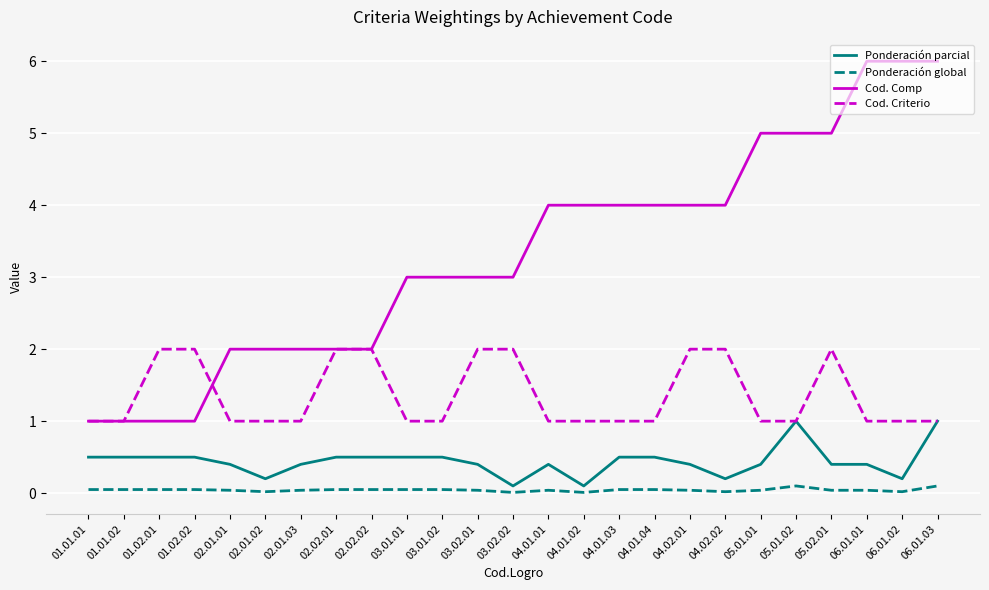

List the series in order of their peak value, lowest first.

Ponderación global, Ponderación parcial, Cod. Criterio, Cod. Comp